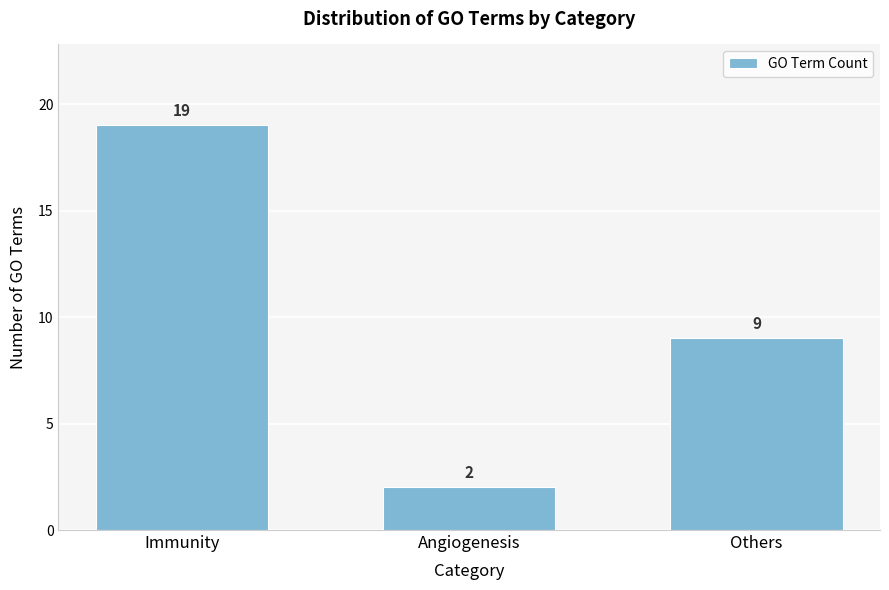

Reading left to right, what are all the values shown in this chart?

Immunity=19	Angiogenesis=2	Others=9